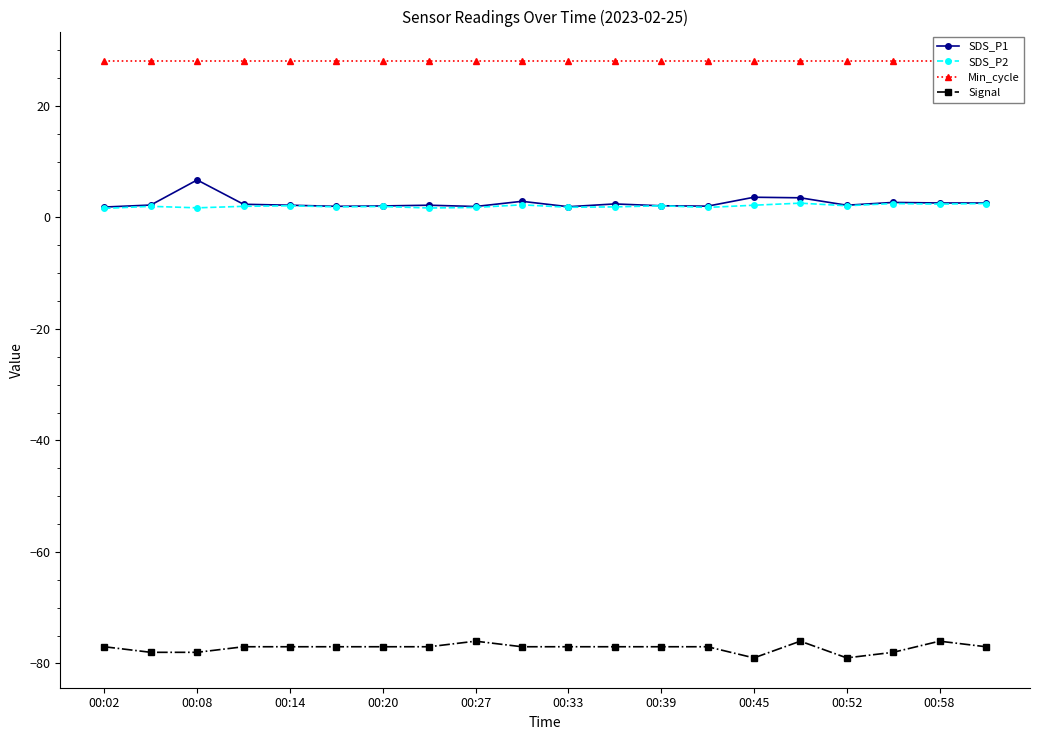

How many interior local valleys does the SDS_P2 series have?

7